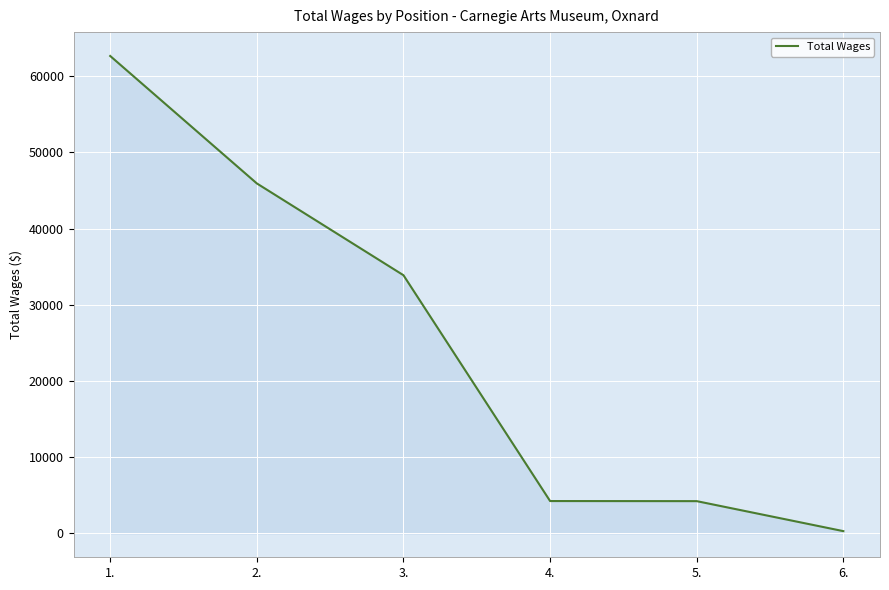

What is the greatest value displayed?

62652